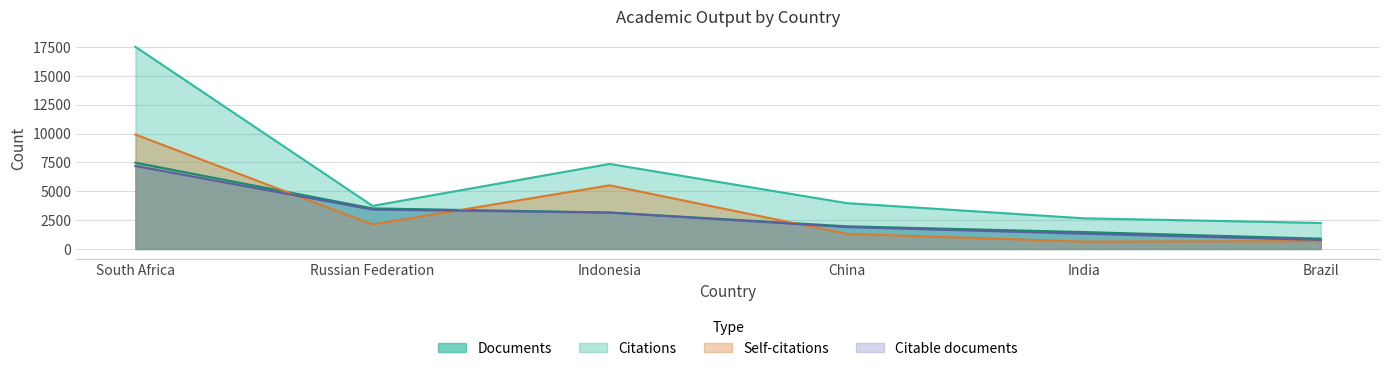

Rank the series at Brazil from highest to lowest value.

Citations, Documents, Citable documents, Self-citations